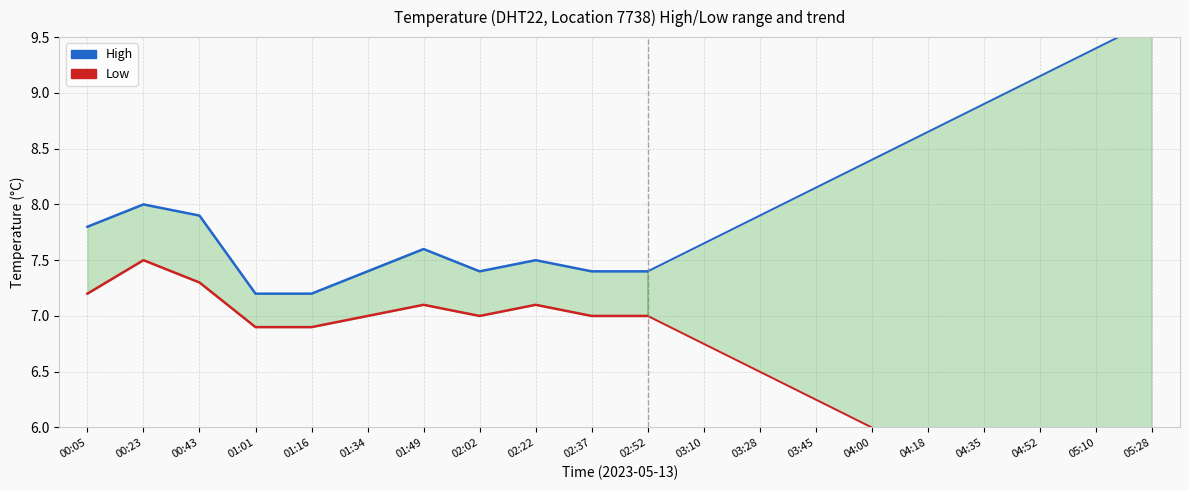

Count the High values in the range 7 to 8.

11